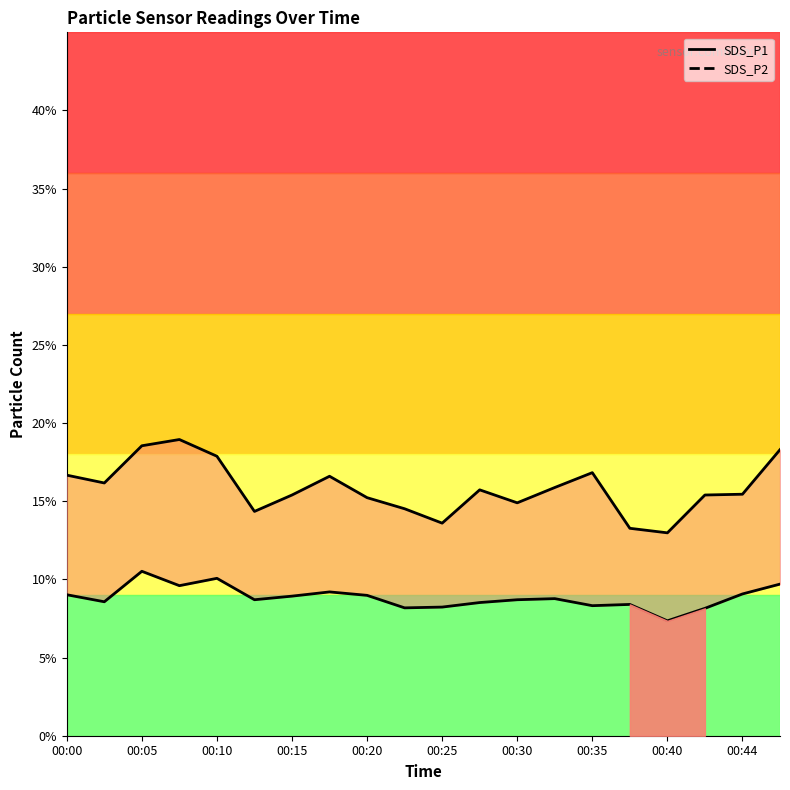

What is the difference between the maximum and minimum values in the SDS_P1 series?

6.0